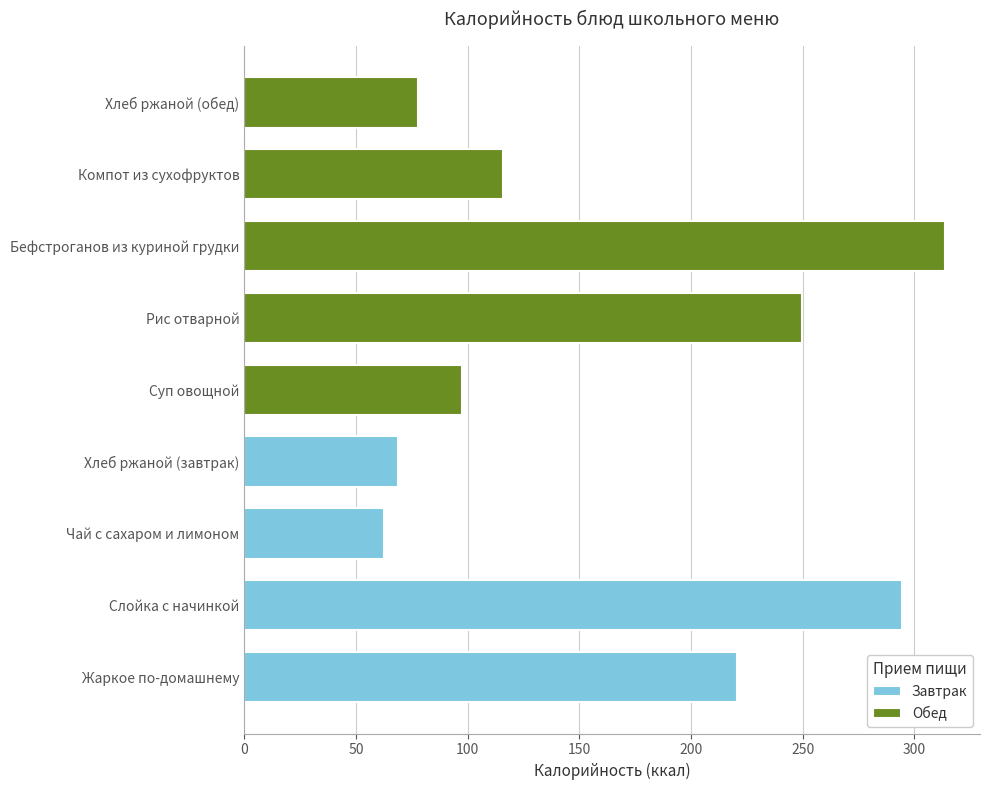

What is the label of the 8th bar from the left?

Компот из сухофруктов